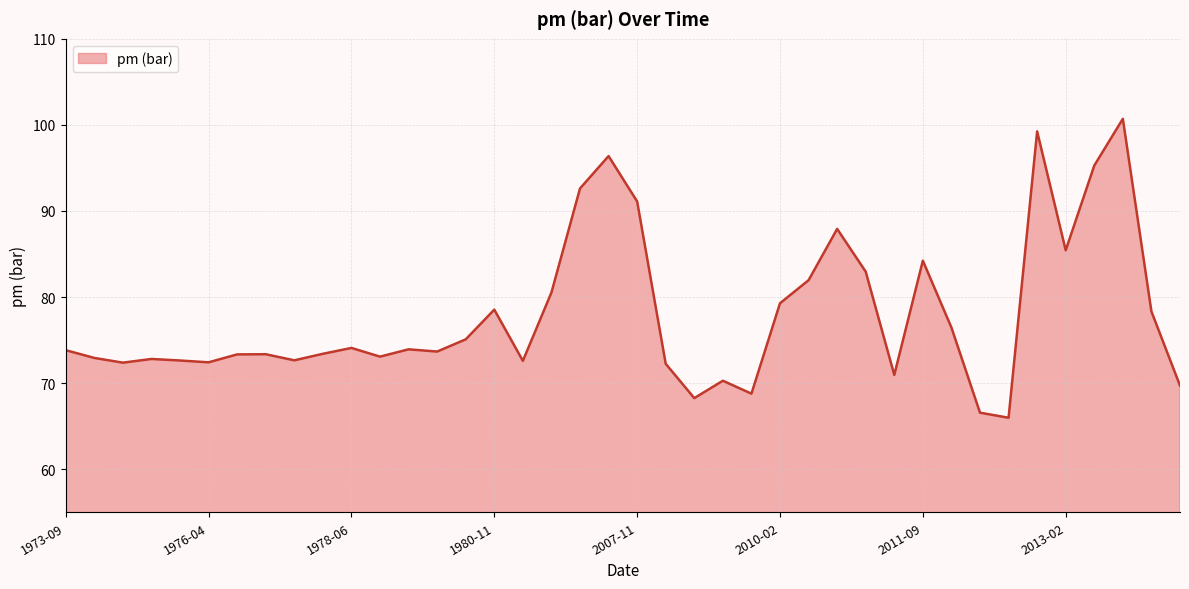

What is the difference between the maximum and minimum values?

34.7